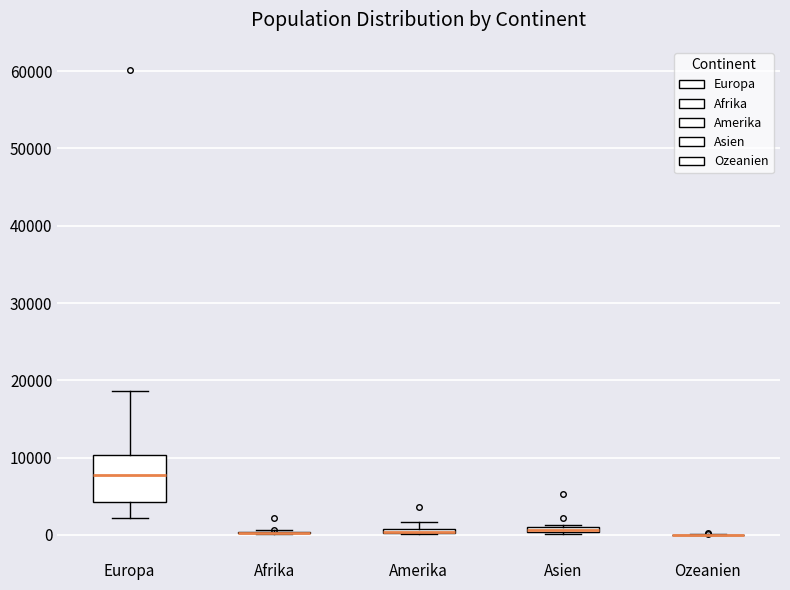

Which box is the tallest, from its lower edge to its upper edge?

Europa